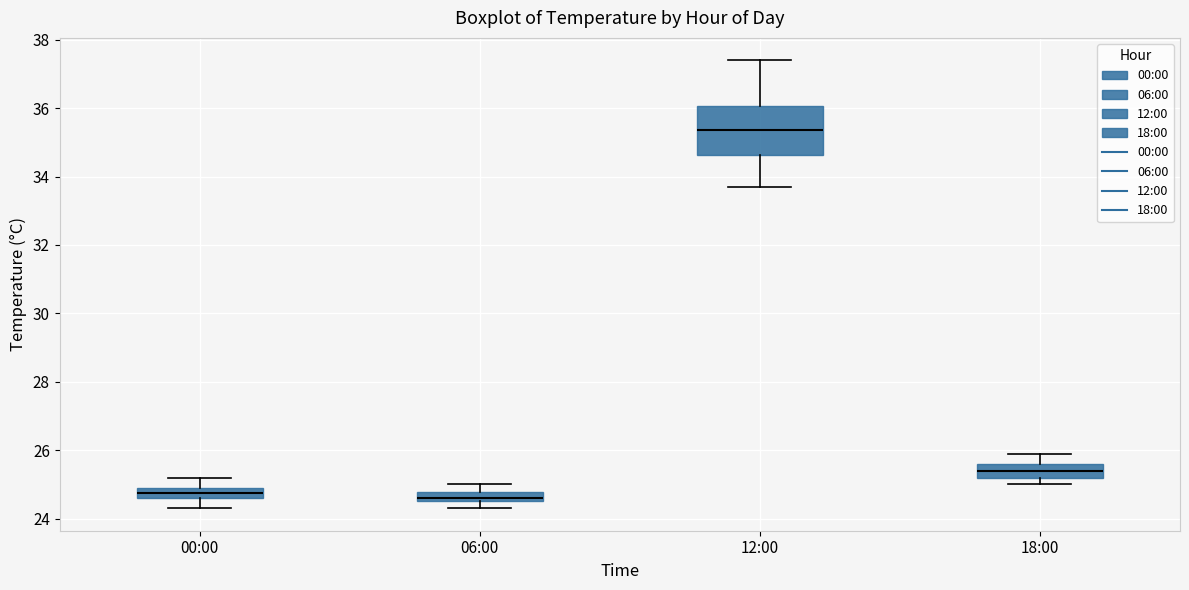

Where does the upper whisker of the box for 00:00 end on the y-axis? The values are not printed on the chart, so give them approximately, as read against the axis.

25.2